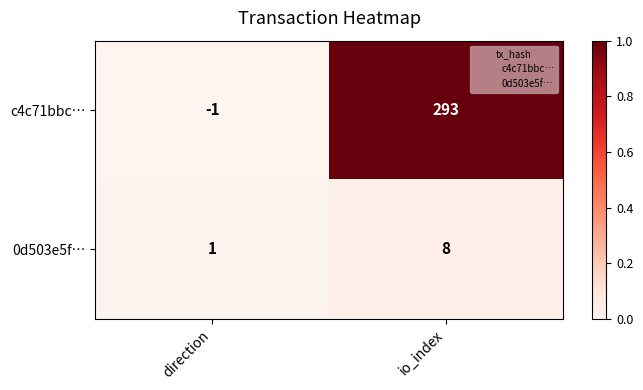

Reading left to right, list all the values displayed in this chart.

c4c71bbc…: -1	293
0d503e5f…: 1	8